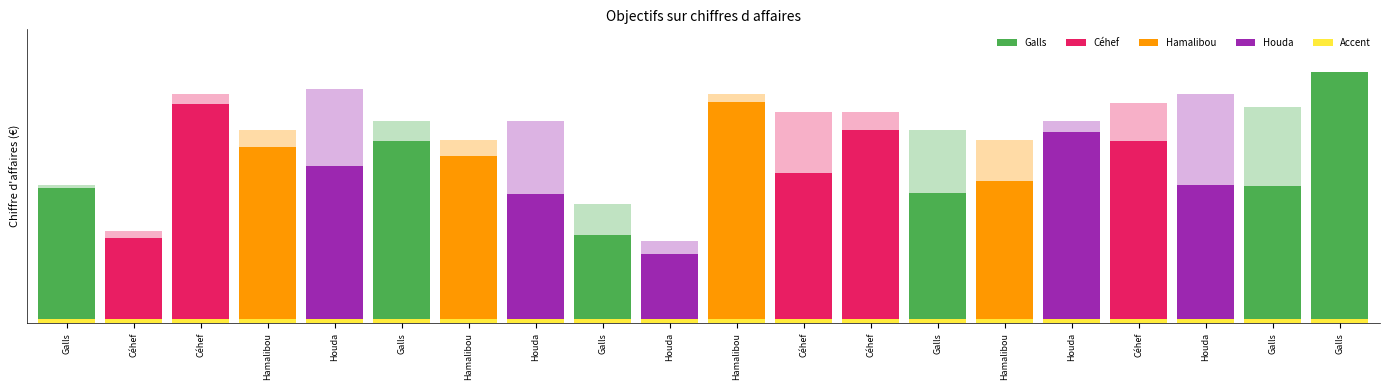

Is it true that Réalisé equals 9600 at Galls?

True